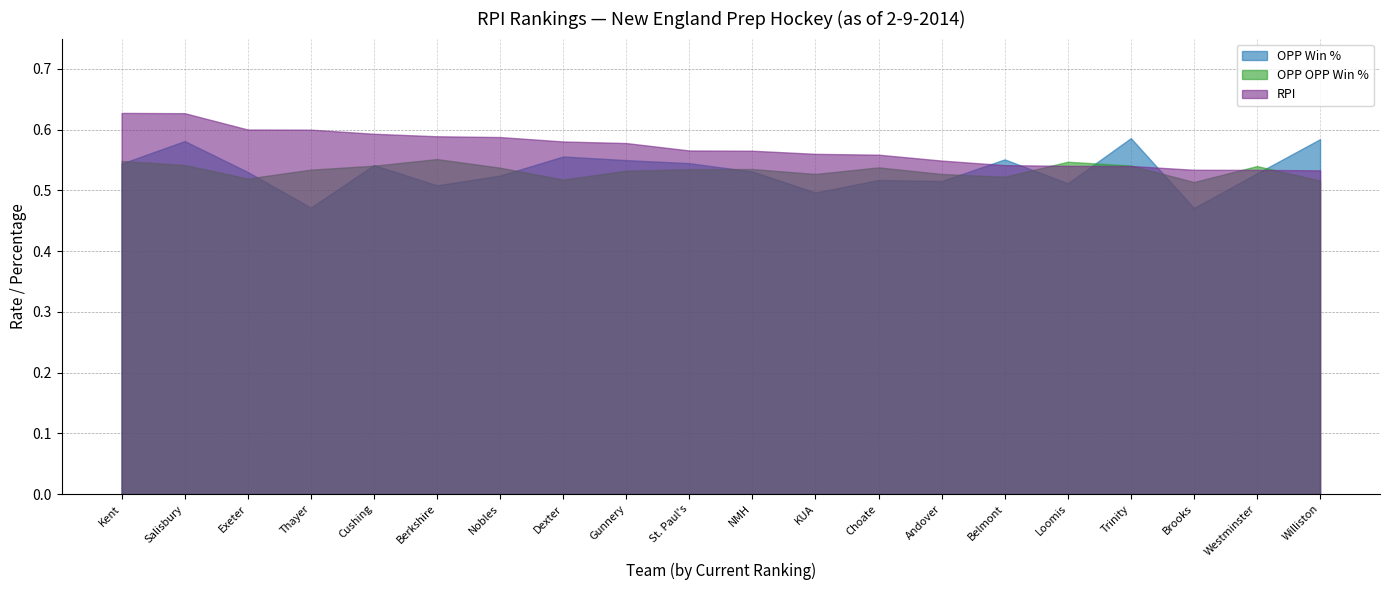

What are all the series names shown in the legend?

OPP Win %, OPP OPP Win %, RPI